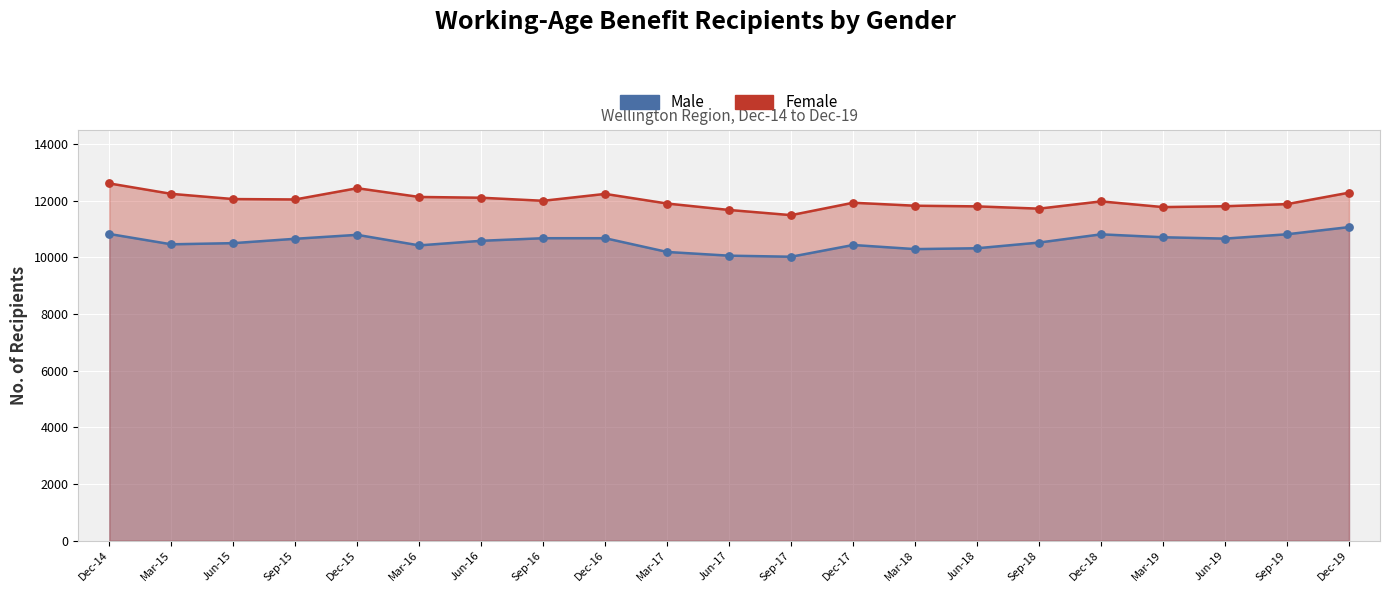

At which category is the sum across all series the highest?

Dec-14